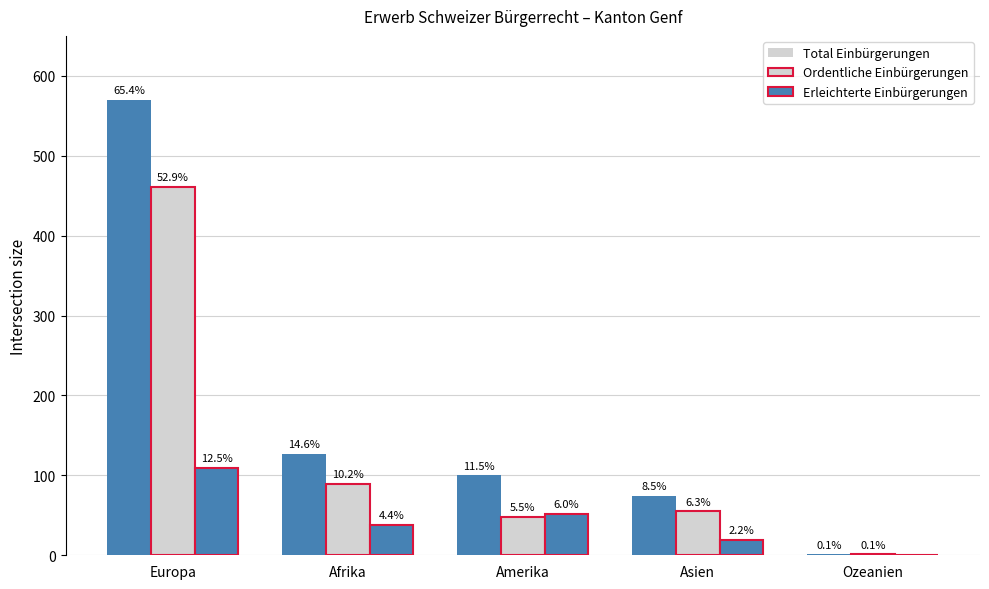

What is the label of the 5th bar from the right?

Europa